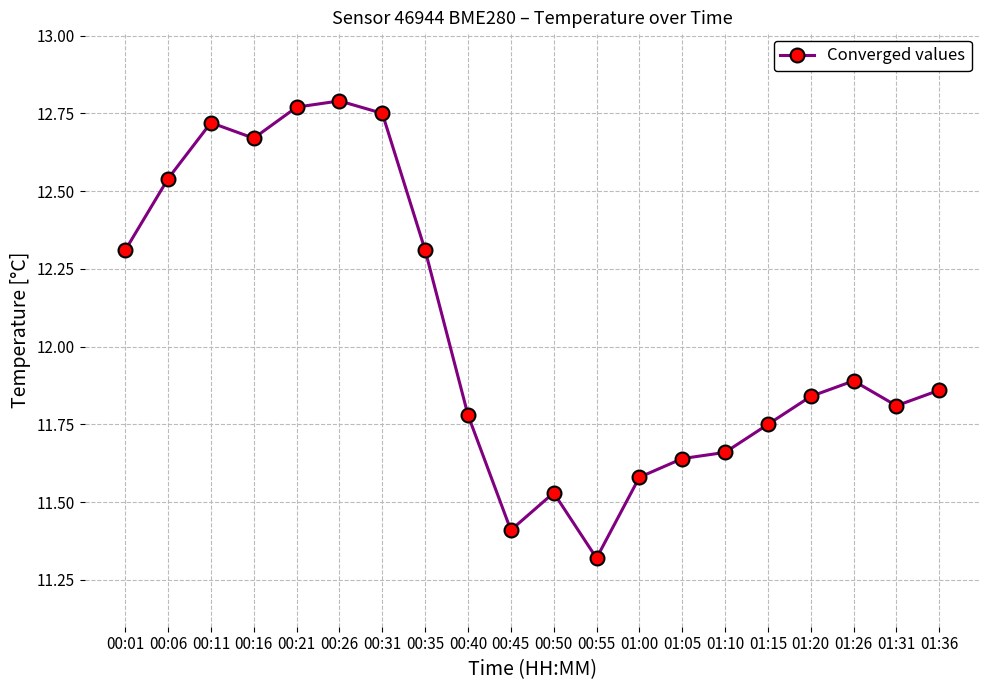

What is the ratio of the value at 00:21 to the value at 00:45?

1.1